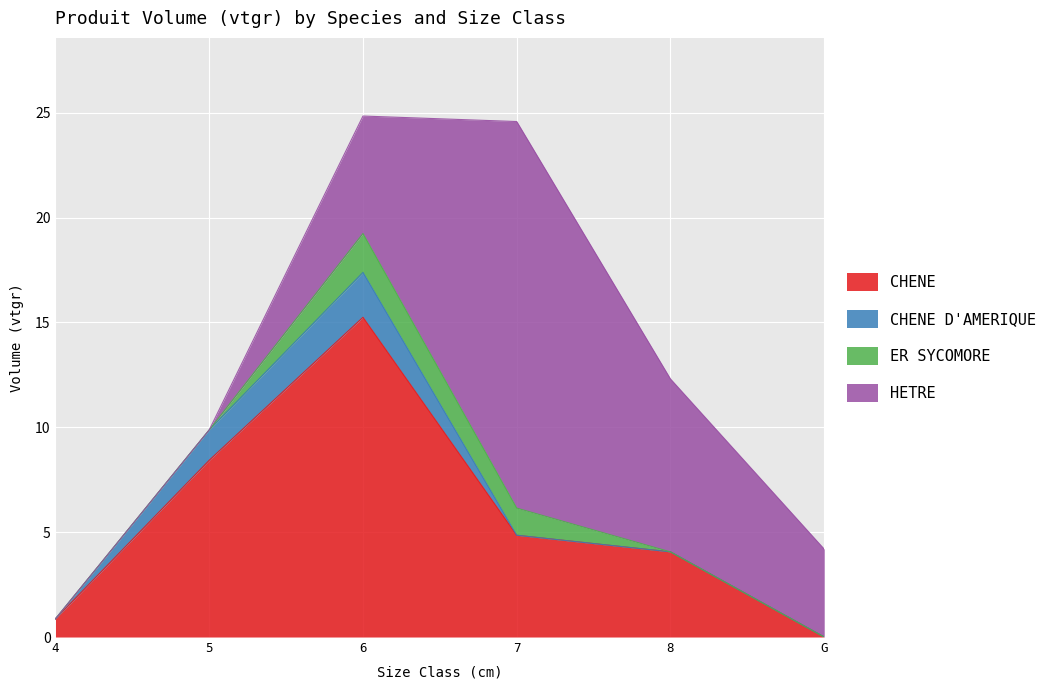

What is the maximum value shown in the chart?

18.4